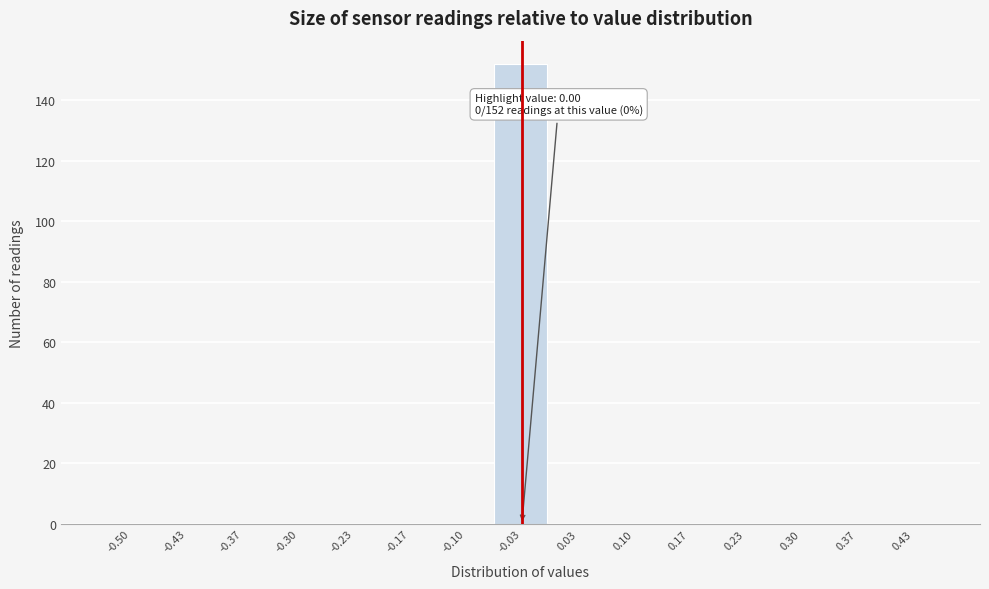

Reading left to right, transcribe all the data shown in this chart.

-0.50=0	-0.43=0	-0.37=0	-0.30=0	-0.23=0	-0.17=0	-0.10=0	-0.03=152	0.03=0	0.10=0	0.17=0	0.23=0	0.30=0	0.37=0	0.43=0